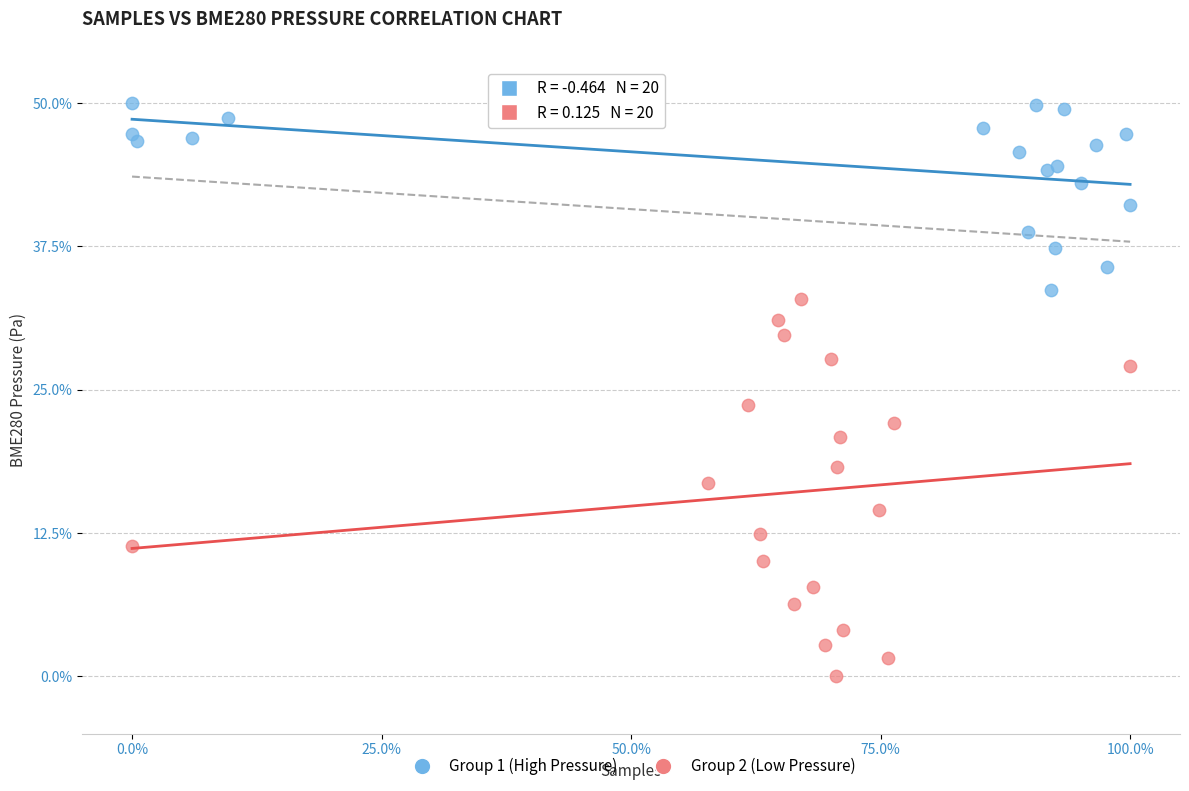

Which series reaches the minimum Y coordinate?

Group 2 (Low Pressure)